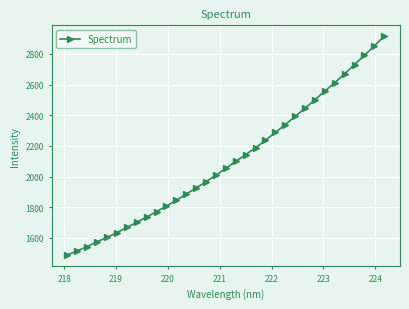

Is this an area chart (filled region under the line)?

No